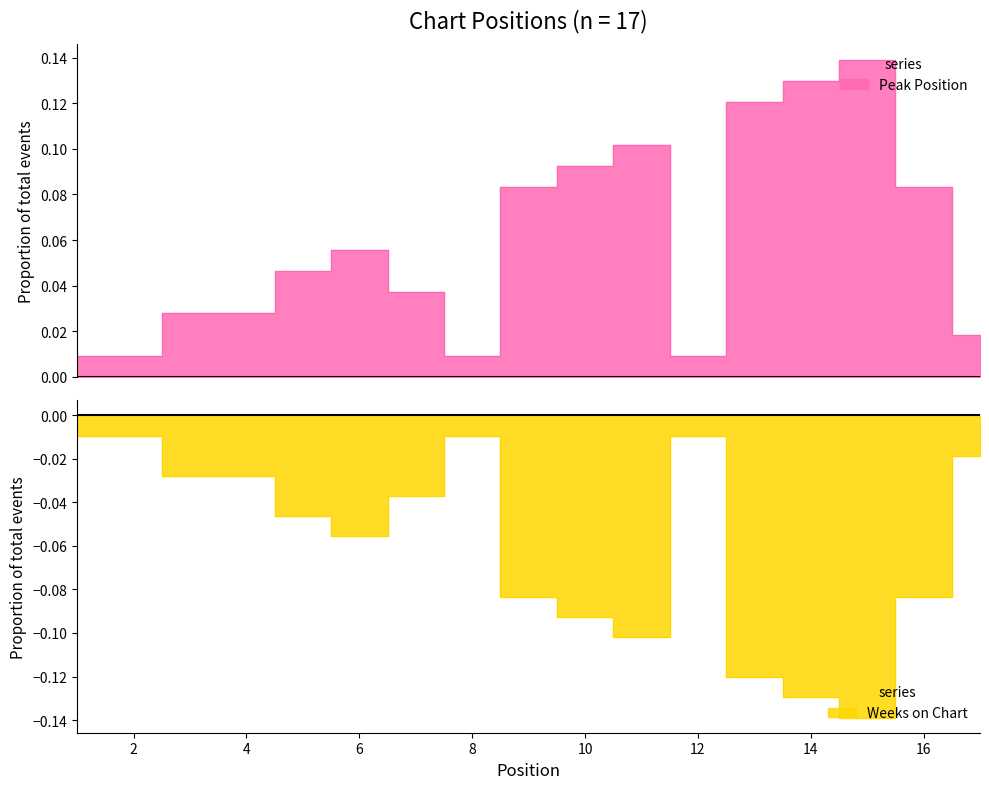

Rank the categories by value from lowest to highest.

1, 2, 8, 12, 17, 3, 4, 7, 5, 6, 9, 16, 10, 11, 13, 14, 15